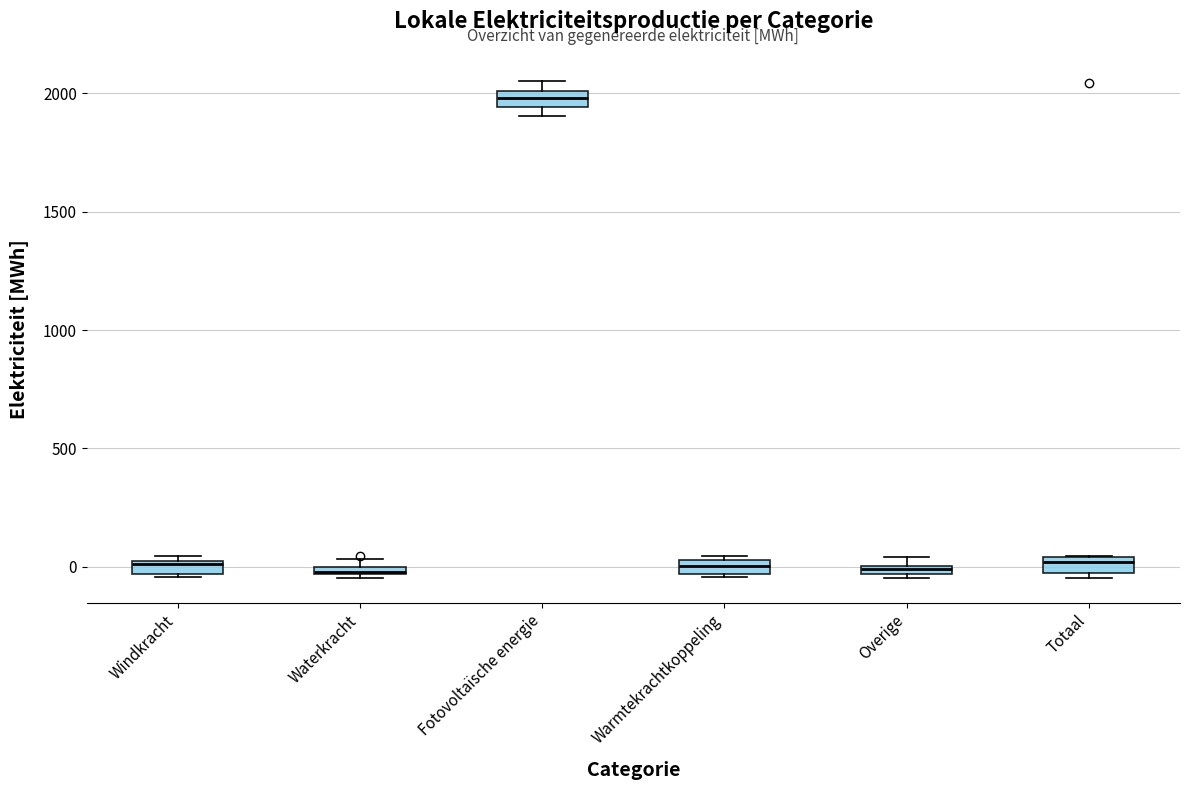

Where is the lower edge of the box for Windkracht on the y-axis? The values are not printed on the chart, so give them approximately, as read against the axis.

-50